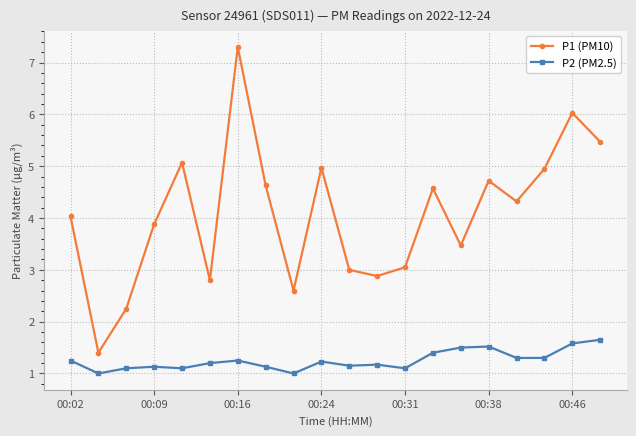

What is the sum of all P2 (PM2.5) values?

25.1